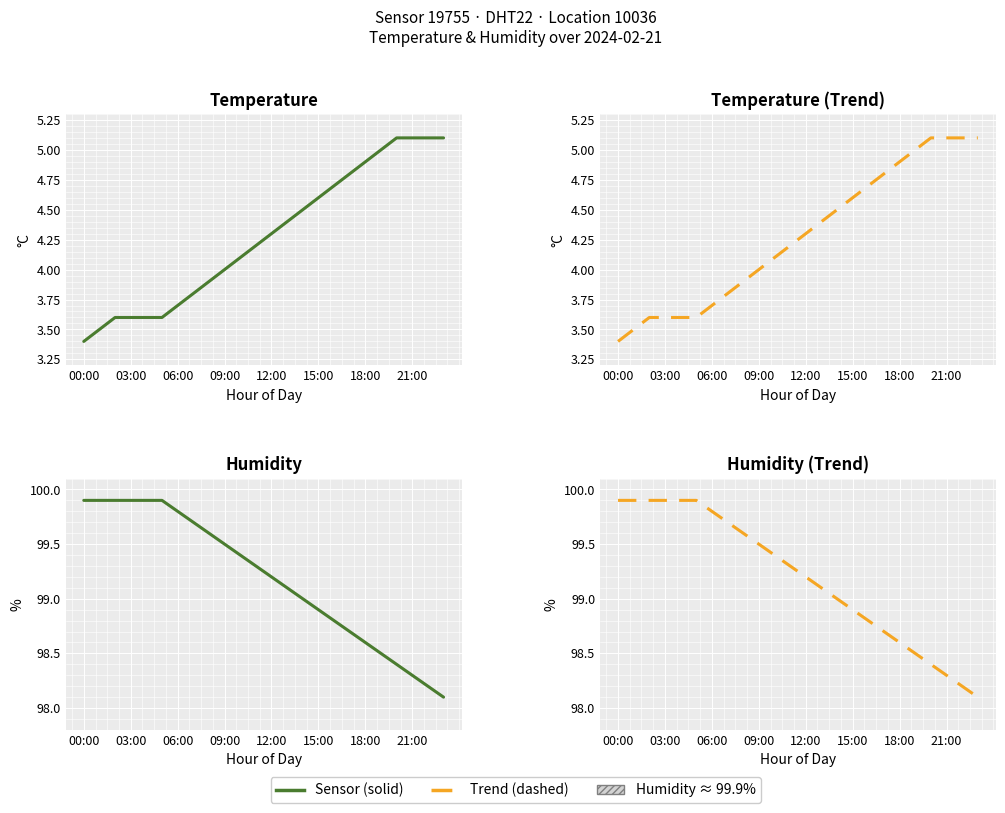

Is this an area chart (filled region under the line)?

No